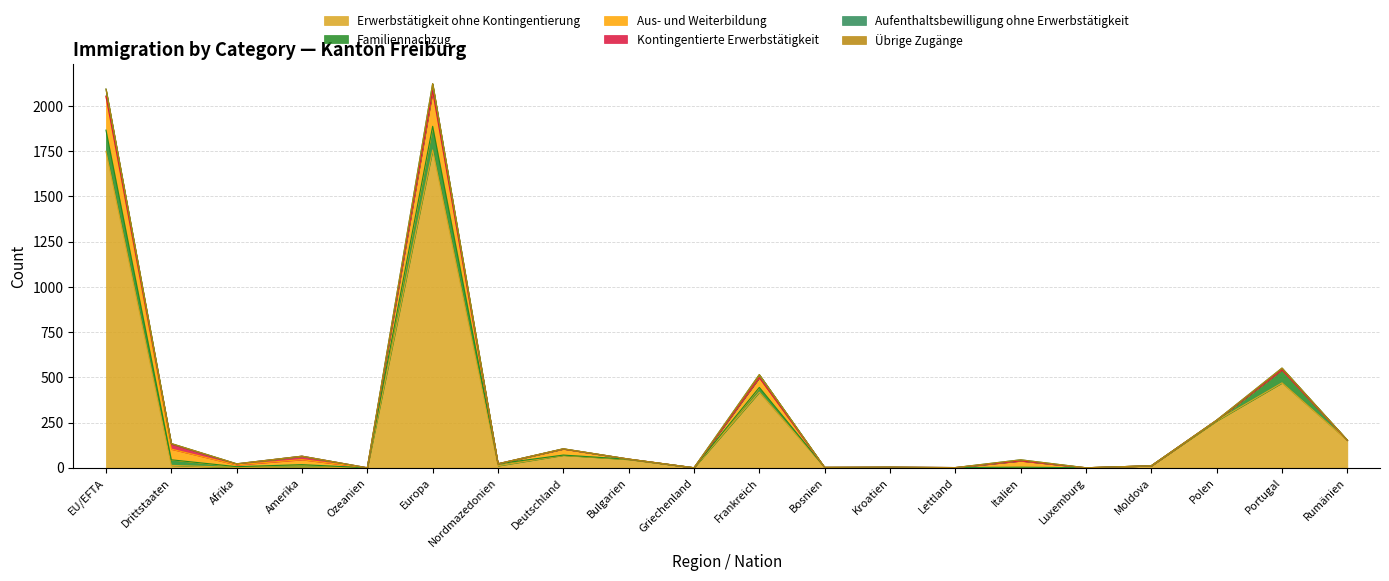

At which label is Aufenthaltsbewilligung ohne Erwerbstätigkeit closest to 20?

Frankreich